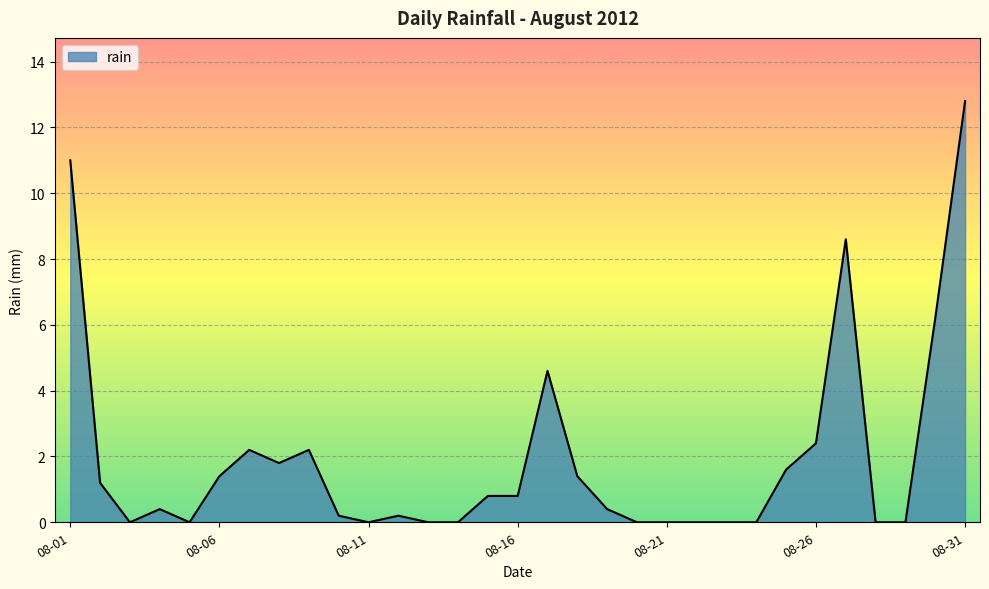

What is the maximum value shown in the chart?

12.8